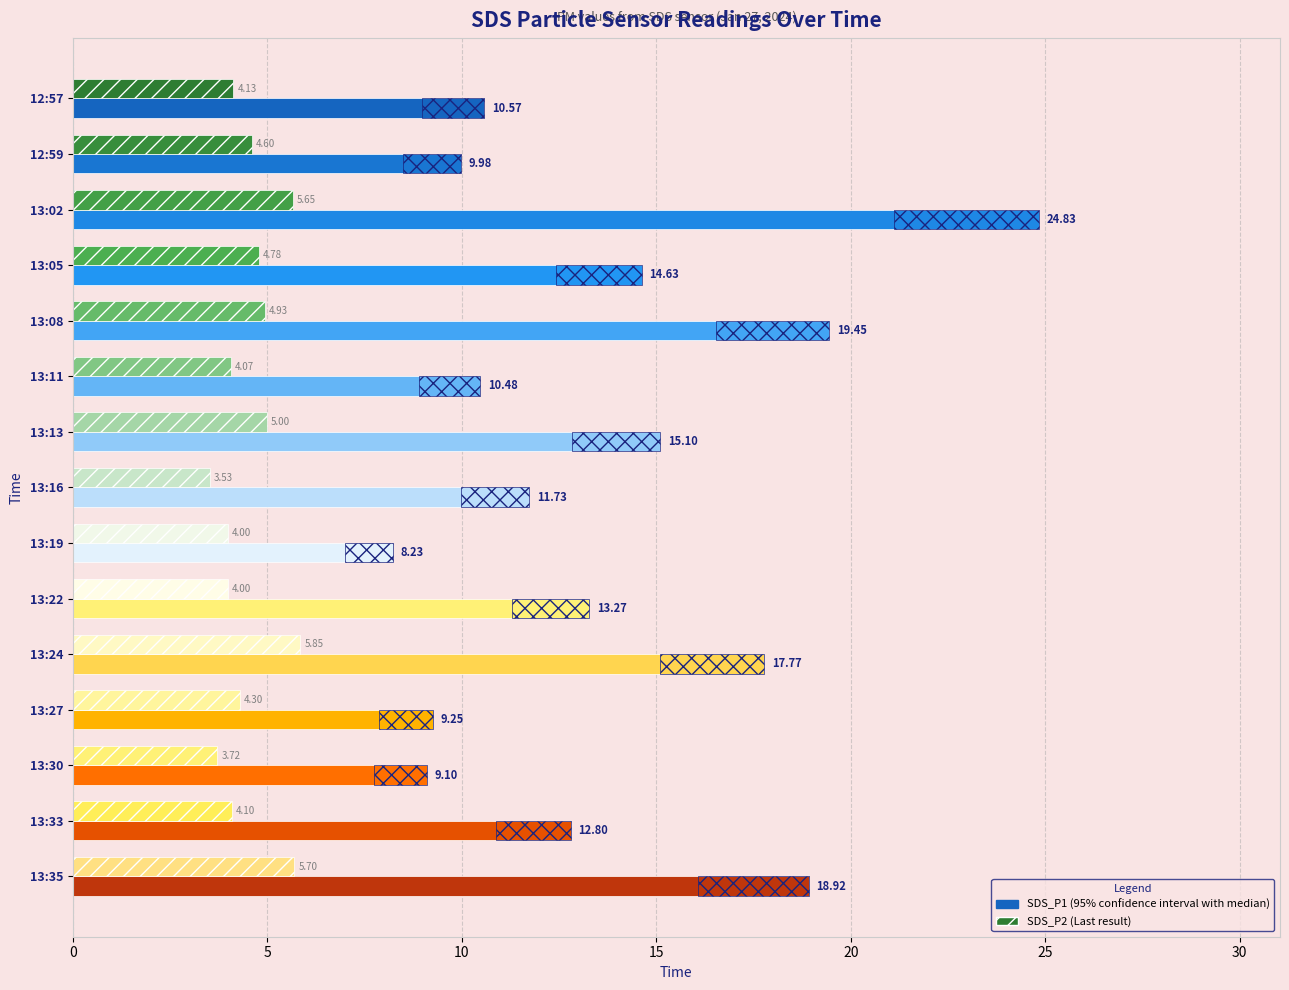

Is the value of SDS_P1 at 13:27 greater than the value of SDS_P2 at 12:57?

Yes